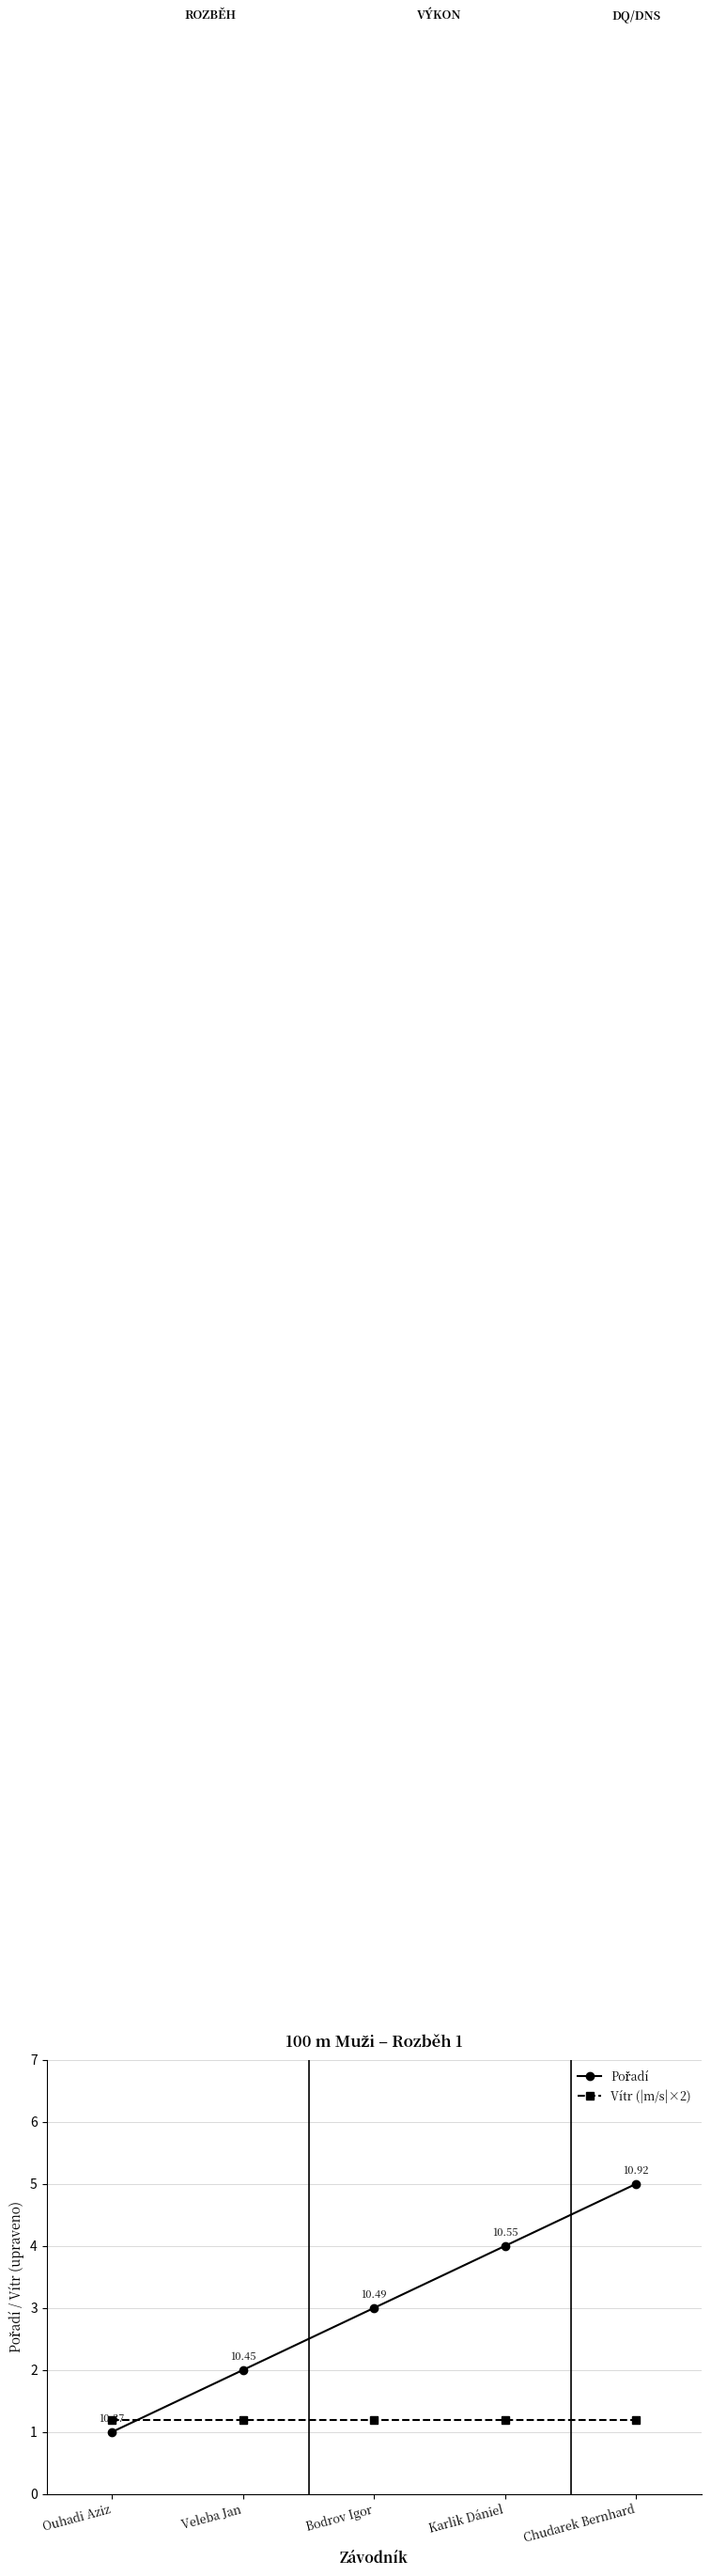

At which category does the chart reach its minimum across all series?

Ouhadi Aziz